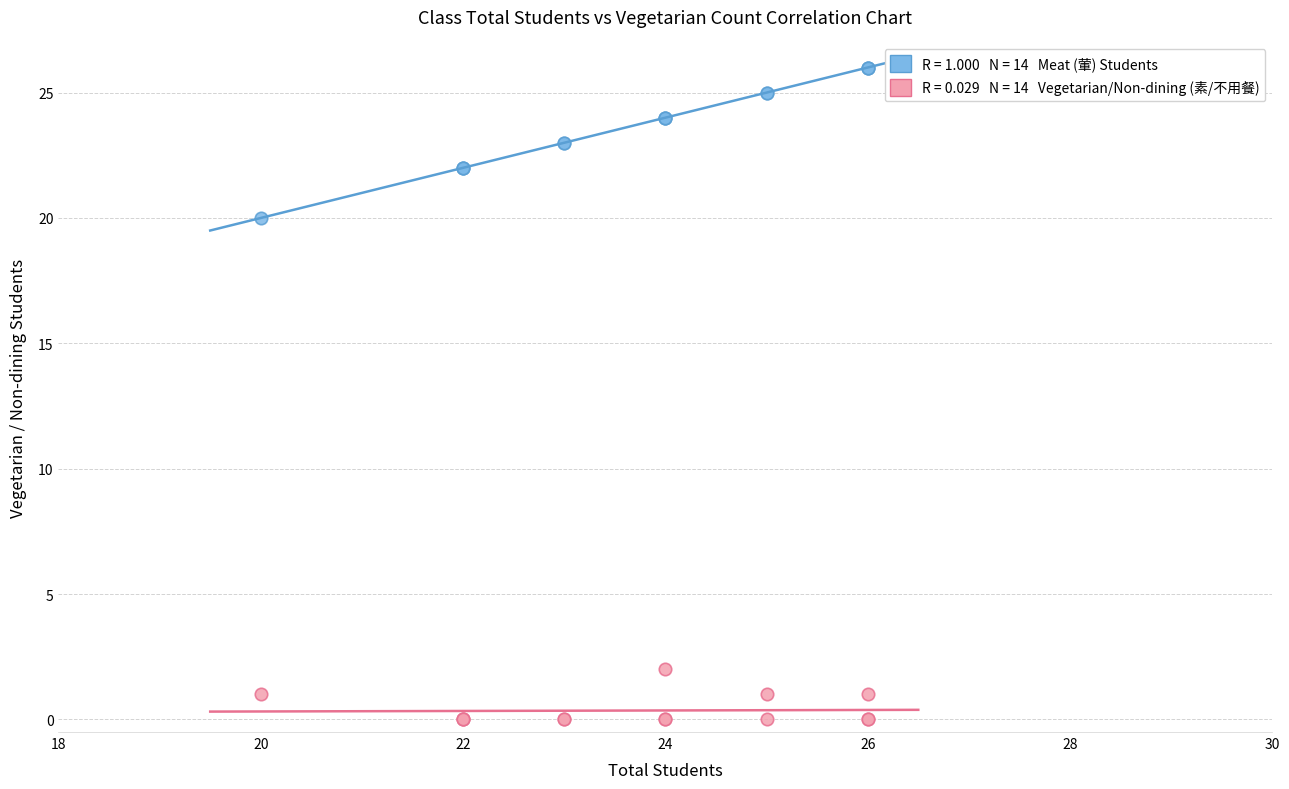

Across all series, what Y value is closest to 13?

20